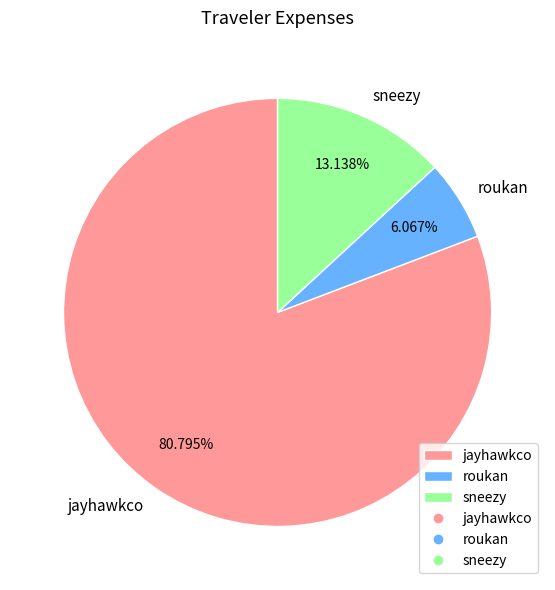

How many slices are in this pie chart?

3